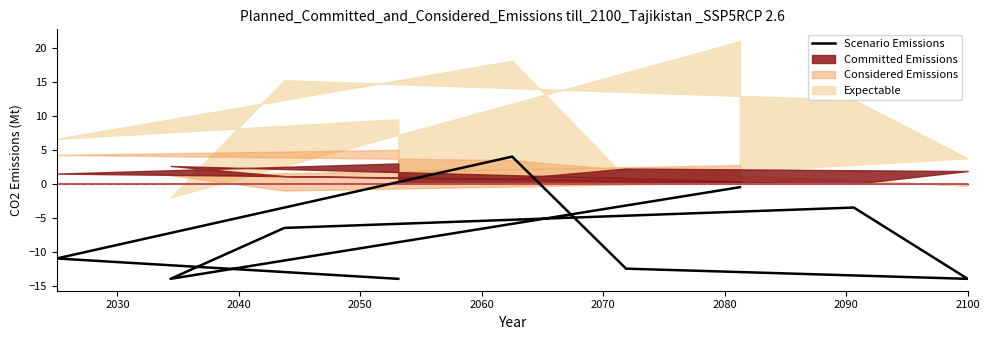

What is the change in value from 2070 to 2090?

+1.5